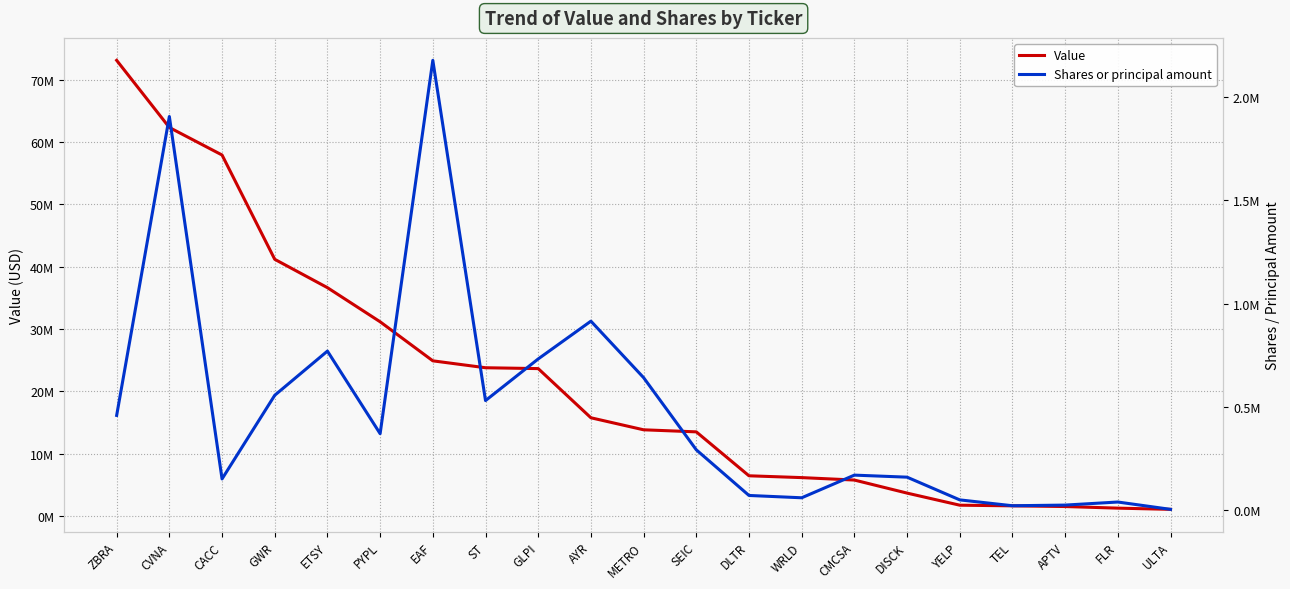

At which category does Shares or principal amount reach its first local peak?

CVNA